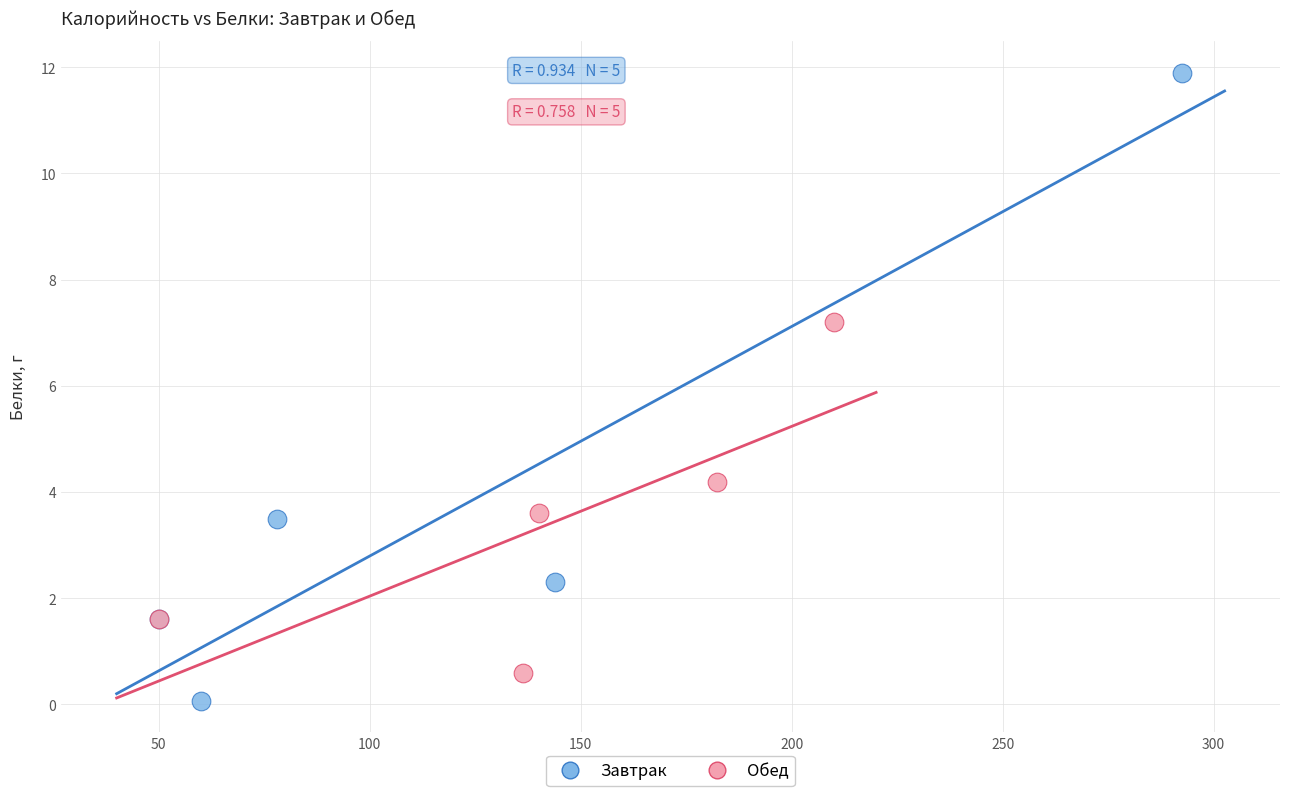

Which series contains the highest Y value?

Завтрак